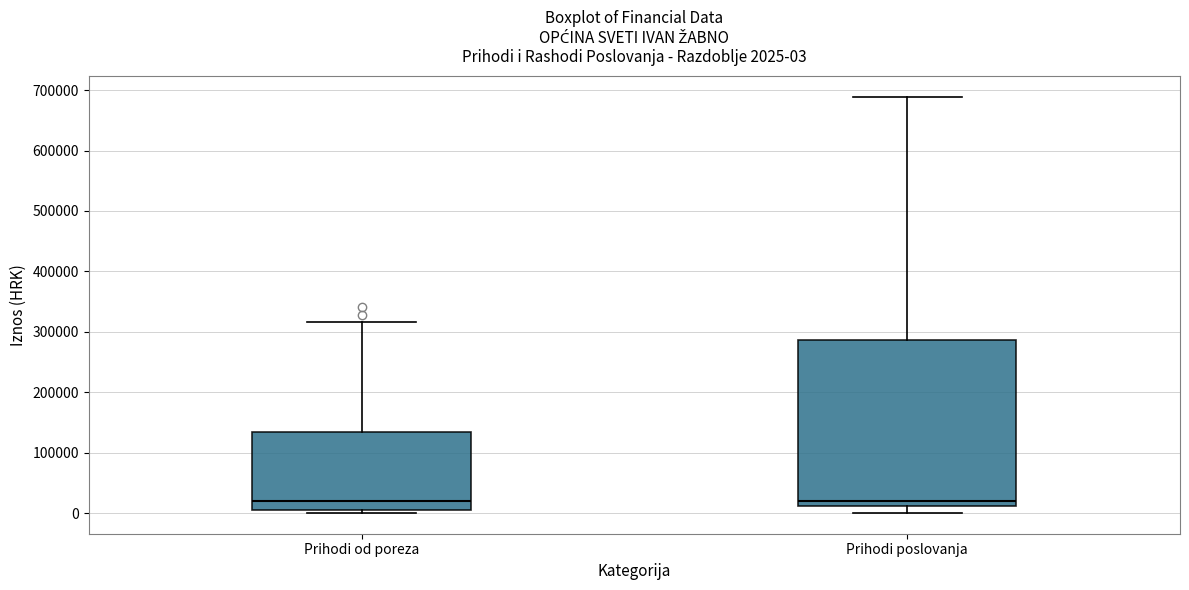

Comparing the boxes themselves (not the whiskers), which one is the tallest?

Prihodi poslovanja